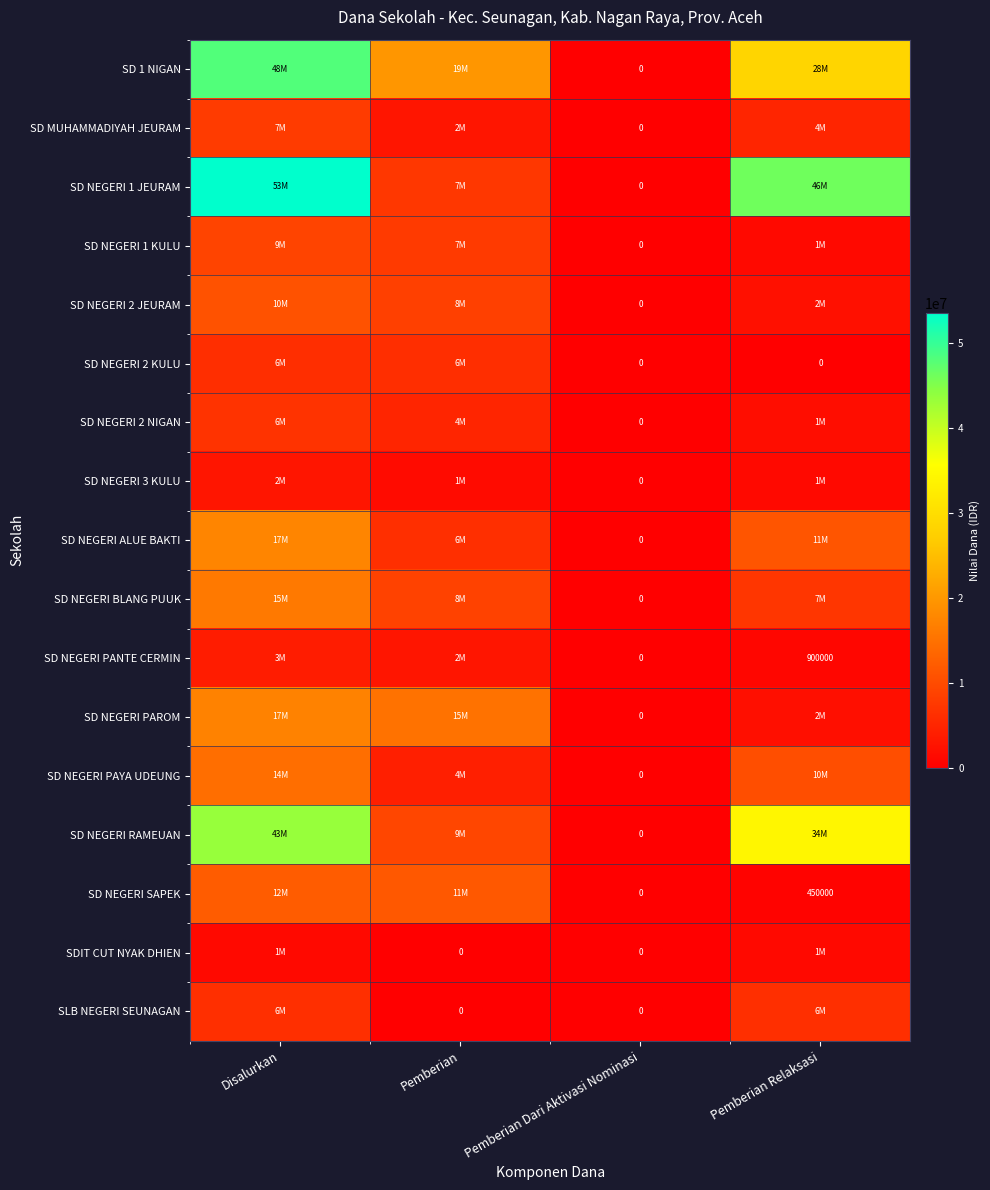

Which series changed the most between Disalurkan and Pemberian Relaksasi?

SD 1 NIGAN